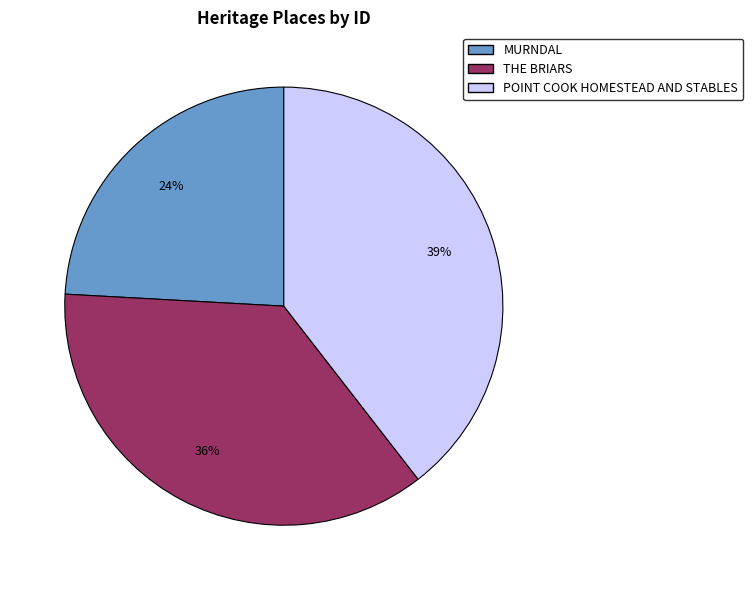

To the nearest percent, what is the difference between the largest and smallest slice percentages?

15%